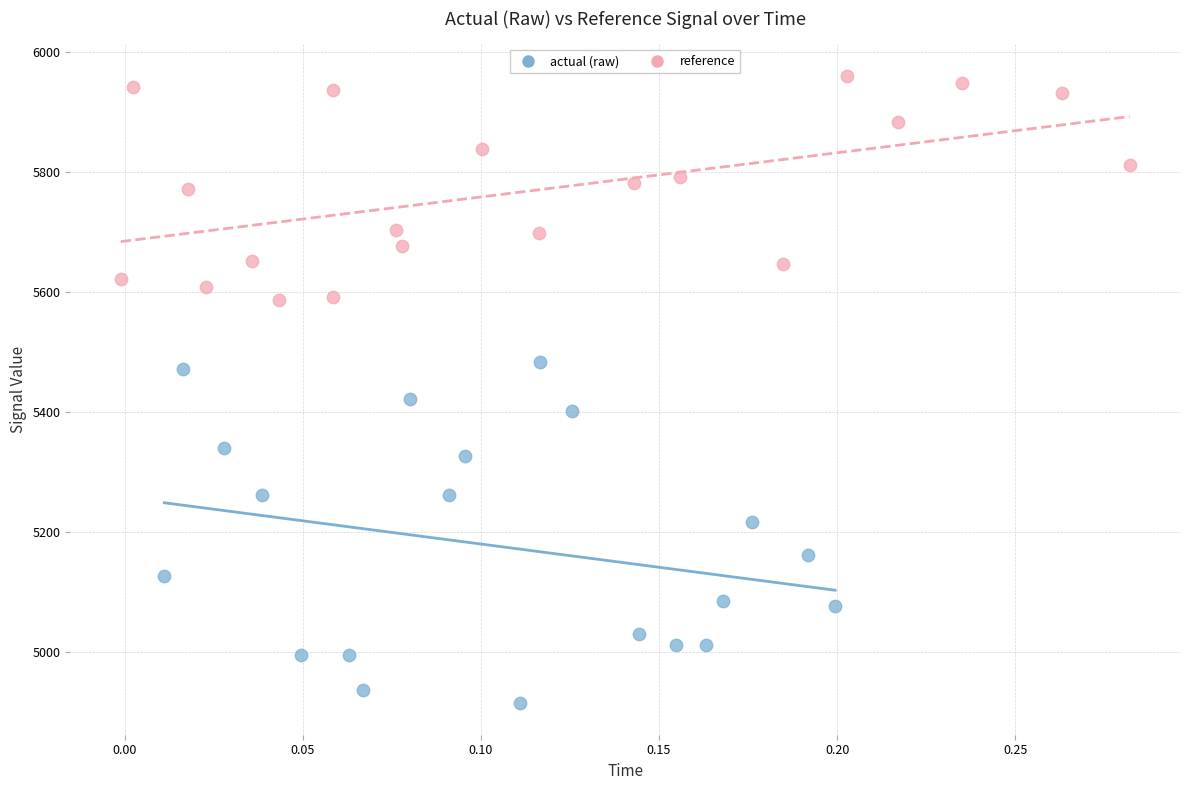

Which series contains the lowest Y value?

actual (raw)